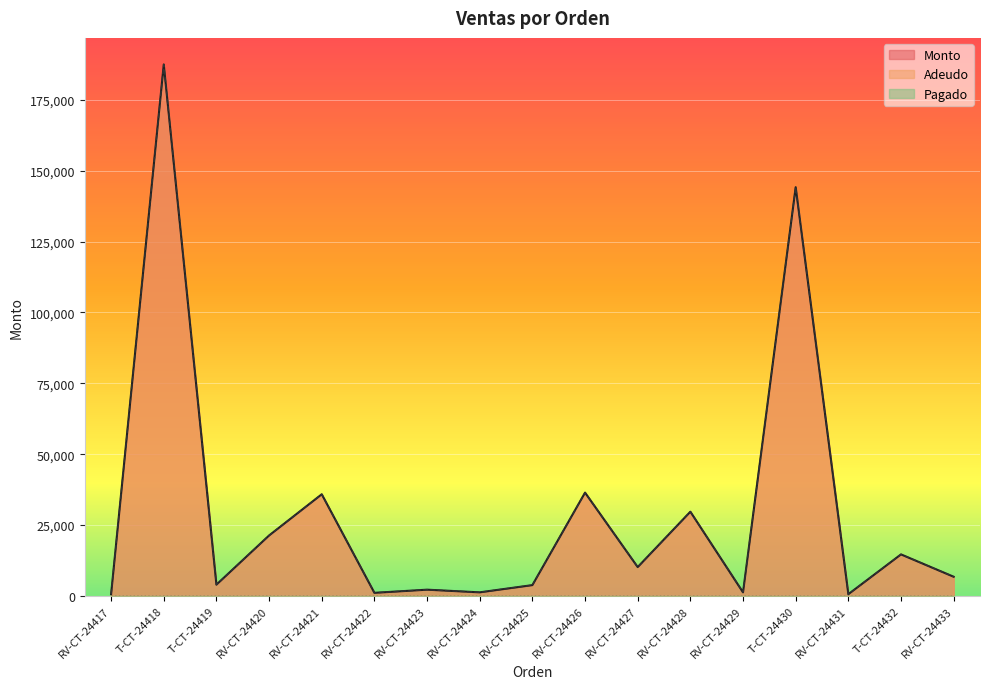

True or false: Adeudo and Monto cross at least once.

False